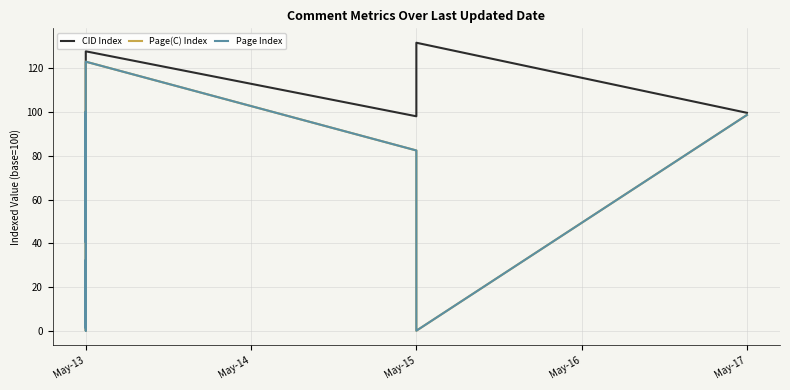

Which series has the largest range (max minus min)?

Page(C) Index